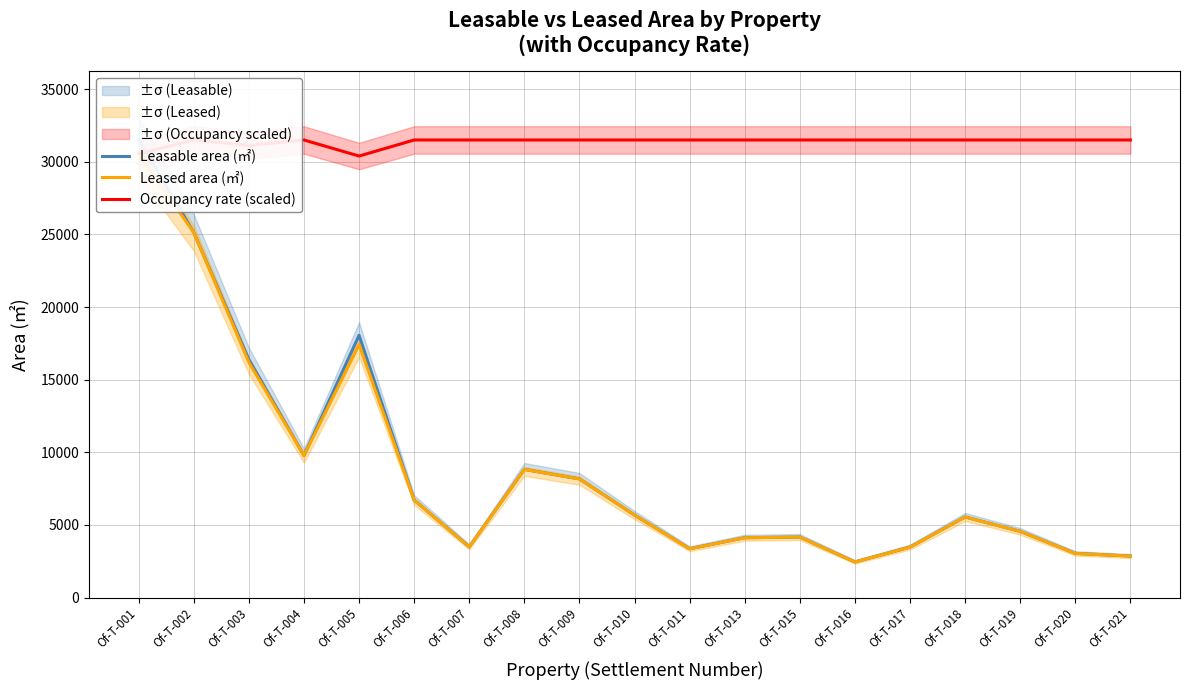

Reading left to right, extract all data points from this chart.

Leasable area (㎡): Of-T-001=31500.9	Of-T-002=25127.1	Of-T-003=16384.2	Of-T-004=9770.1	Of-T-005=18051.6	Of-T-006=6709.2	Of-T-007=3489.1	Of-T-008=8821.2	Of-T-009=8165.1	Of-T-010=5675.8	Of-T-011=3358.0	Of-T-013=4117.3	Of-T-015=4160.9	Of-T-016=2450.1	Of-T-017=3472.7	Of-T-018=5545.1	Of-T-019=4555.0	Of-T-020=3037.4	Of-T-021=2854.8
Leased area (㎡): Of-T-001=30546.6	Of-T-002=25127.1	Of-T-003=16188.4	Of-T-004=9770.1	Of-T-005=17417.8	Of-T-006=6709.2	Of-T-007=3489.1	Of-T-008=8821.2	Of-T-009=8165.1	Of-T-010=5675.8	Of-T-011=3358.0	Of-T-013=4117.3	Of-T-015=4160.9	Of-T-016=2450.1	Of-T-017=3472.7	Of-T-018=5545.1	Of-T-019=4555.0	Of-T-020=3037.4	Of-T-021=2854.8
Occupancy rate (scaled): Of-T-001=30555.9	Of-T-002=31500.9	Of-T-003=31124.5	Of-T-004=31500.9	Of-T-005=30394.9	Of-T-006=31500.9	Of-T-007=31500.9	Of-T-008=31500.9	Of-T-009=31500.9	Of-T-010=31500.9	Of-T-011=31500.9	Of-T-013=31500.9	Of-T-015=31500.9	Of-T-016=31500.9	Of-T-017=31500.9	Of-T-018=31500.9	Of-T-019=31500.9	Of-T-020=31500.9	Of-T-021=31500.9